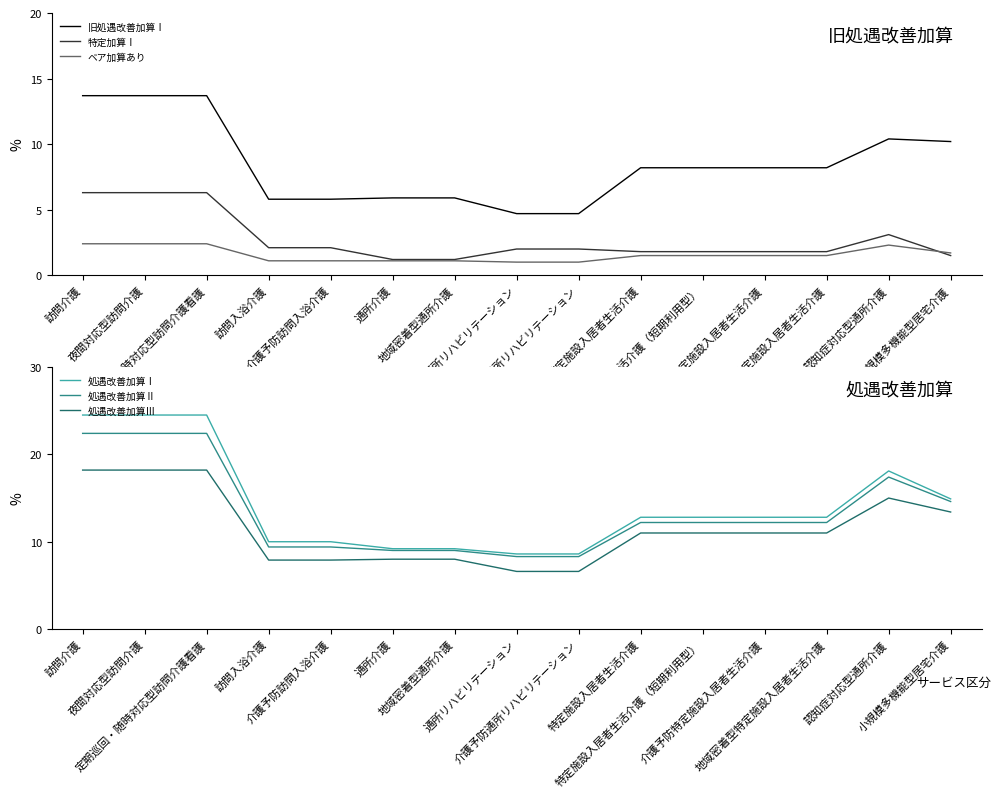

Which has a higher value, 小規模多機能型居宅介護 or 通所リハビリテーション?

小規模多機能型居宅介護